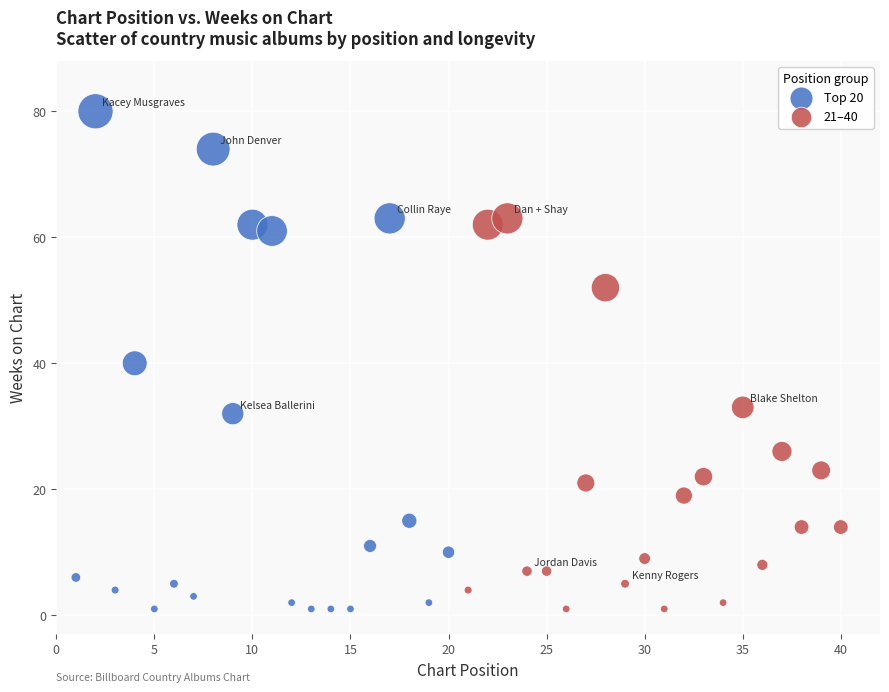

Which series has the widest spread of Y values?

Top 20